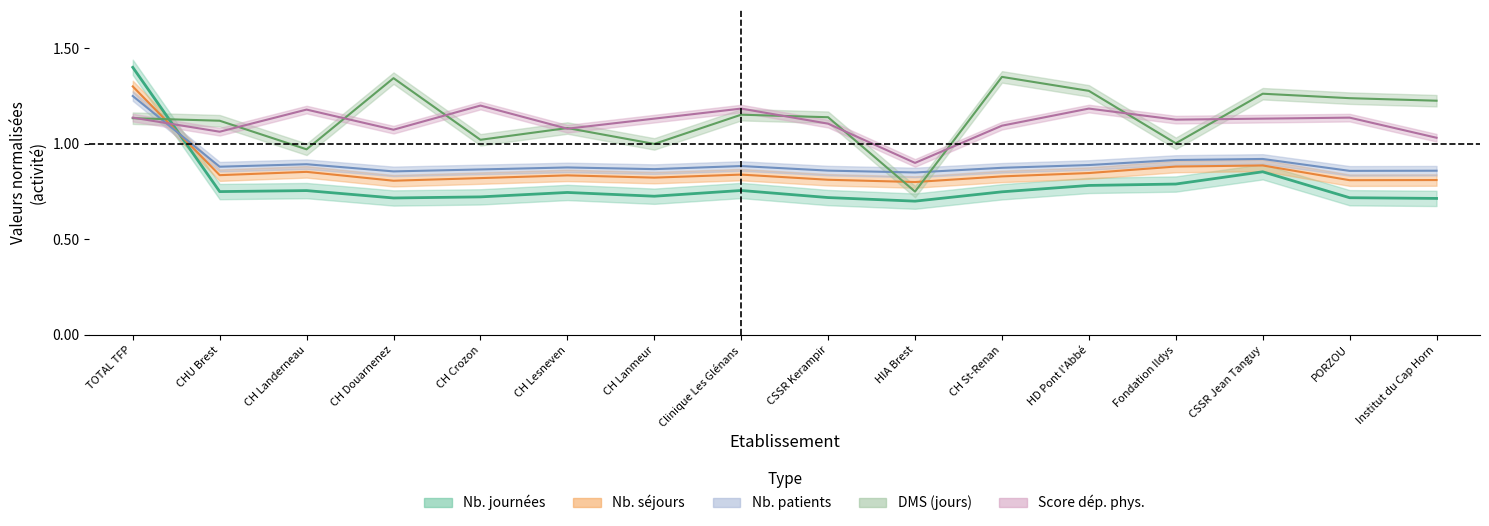

What is the difference between the second highest and minimum values in the Score moyen de dép. phys. series?

0.3